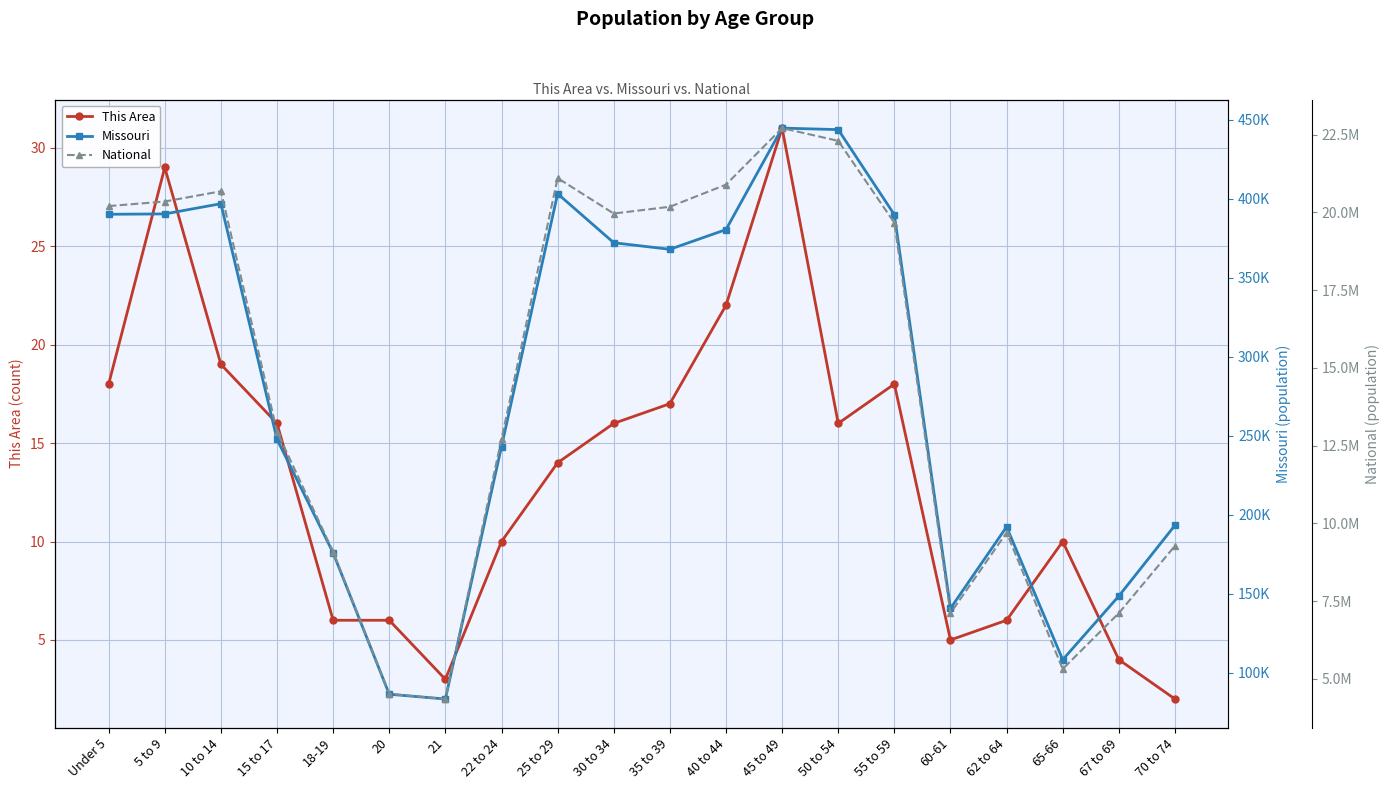

At which label does National reach its peak?

45 to 49